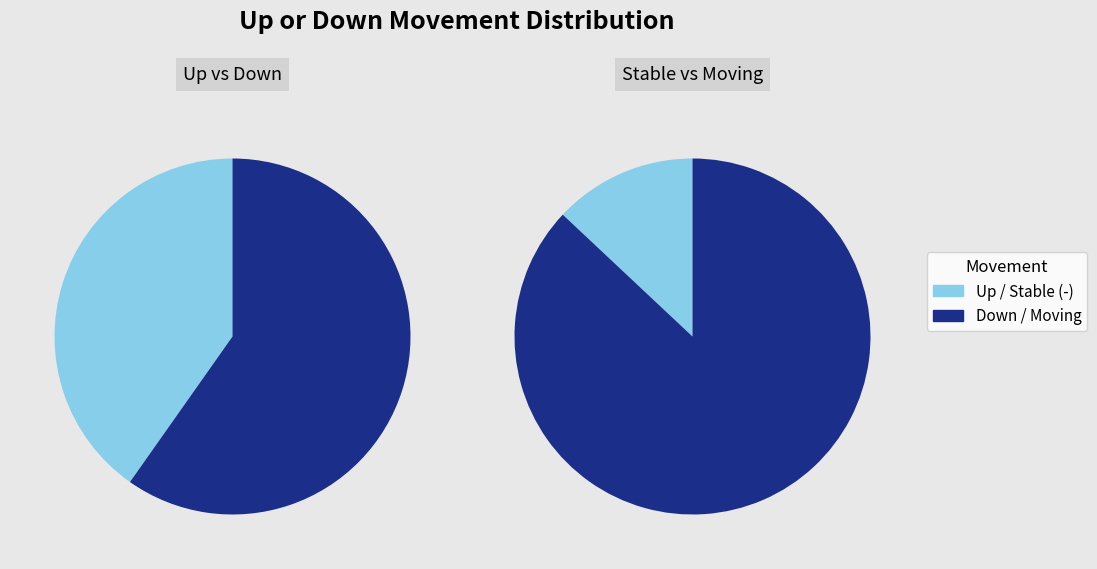

Does 1 account for over 50% of the chart?

Yes